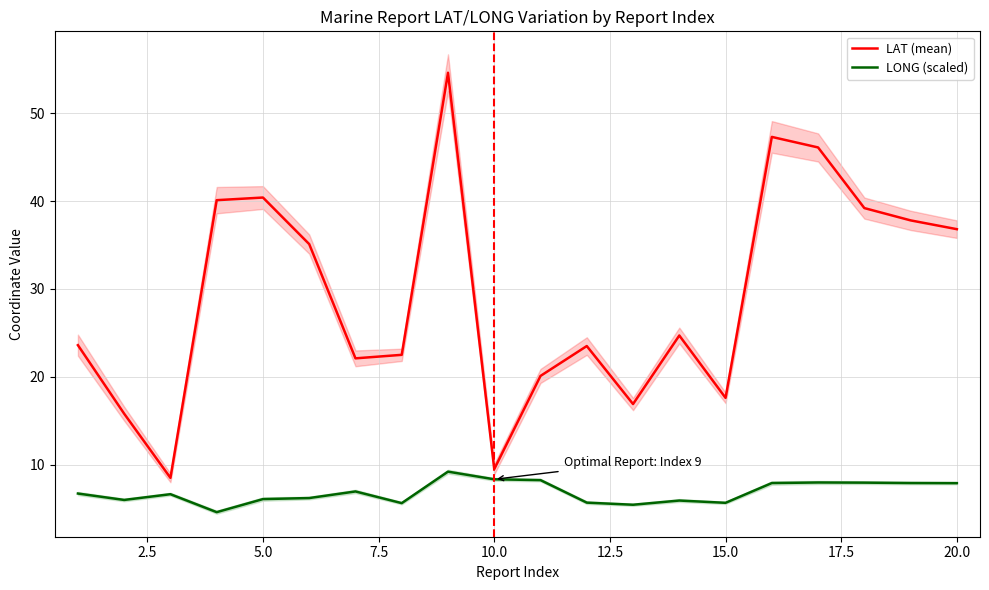

True or false: LONG (scaled) has a value of 3.8 at 20.0.

False